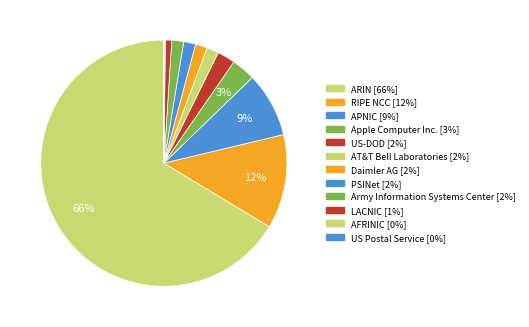

To the nearest percent, what is the difference between the APNIC and Daimler AG slice percentages?

7%